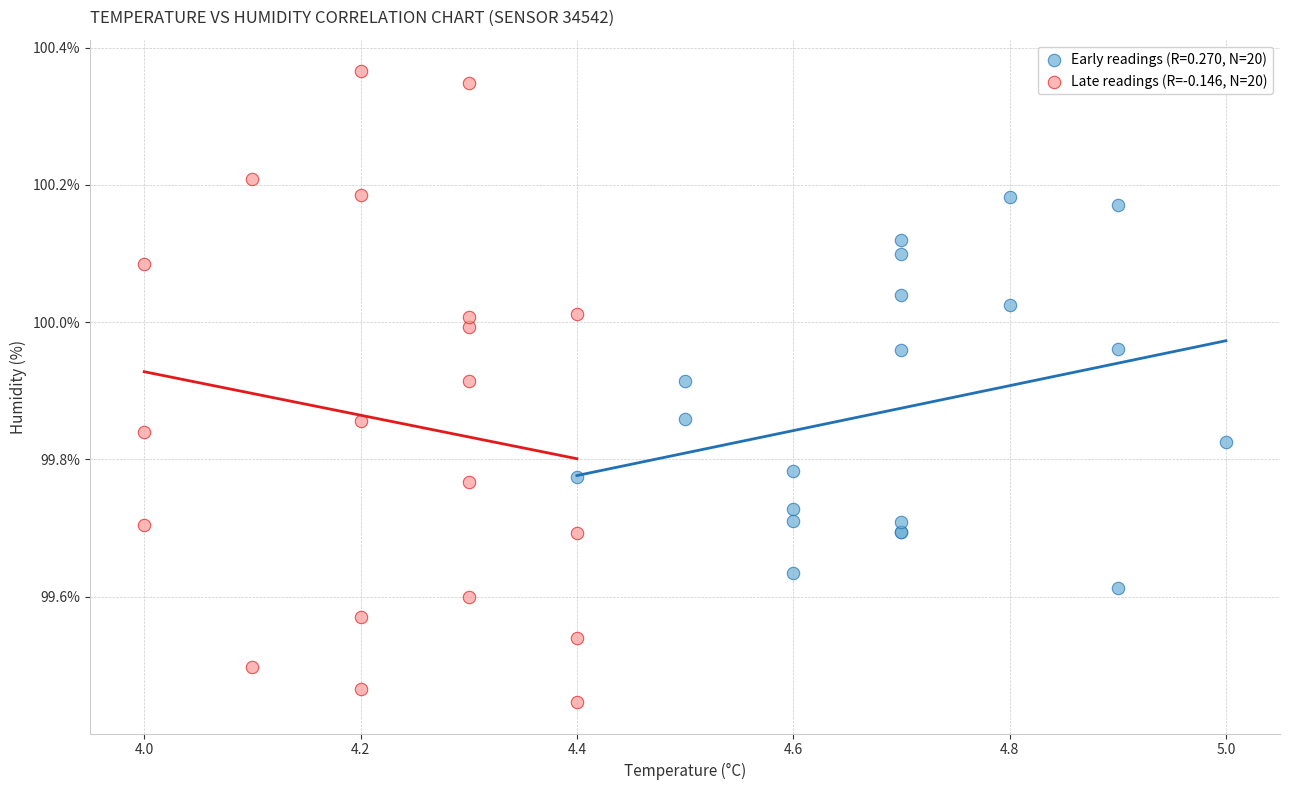

Which series has the largest Y range (max minus min)?

Late readings (R=-0.146, N=20)